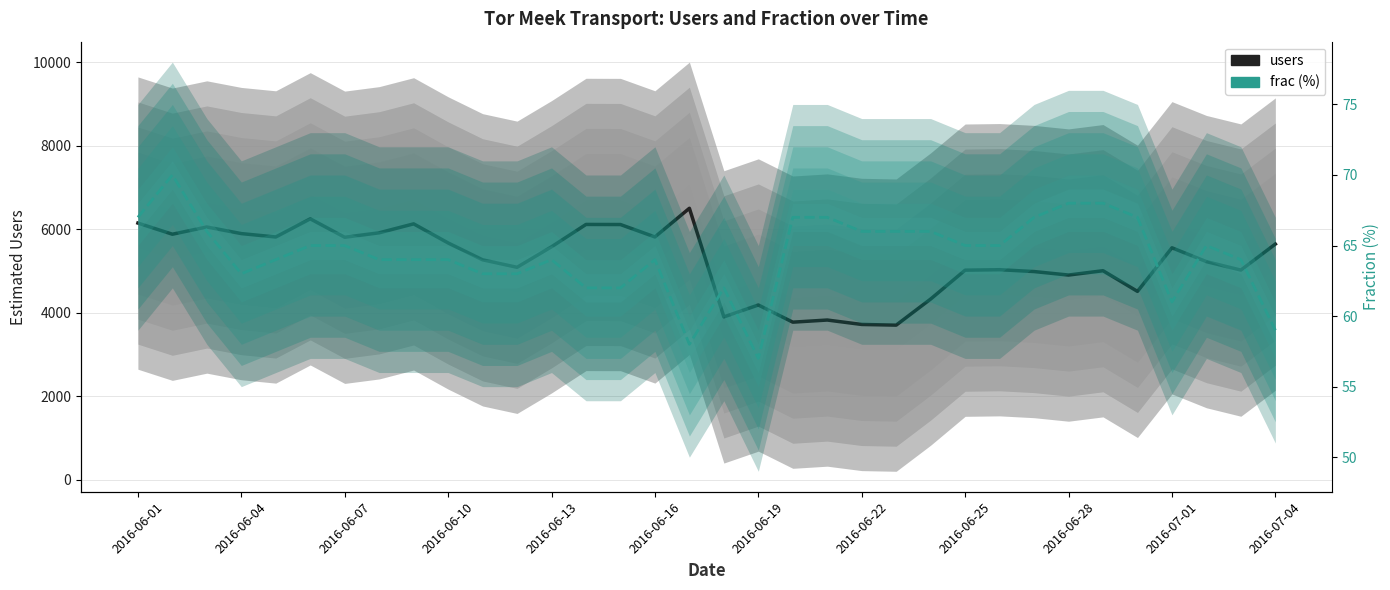

What value does the frac series have at 2016-07-04, to the nearest 10?

60